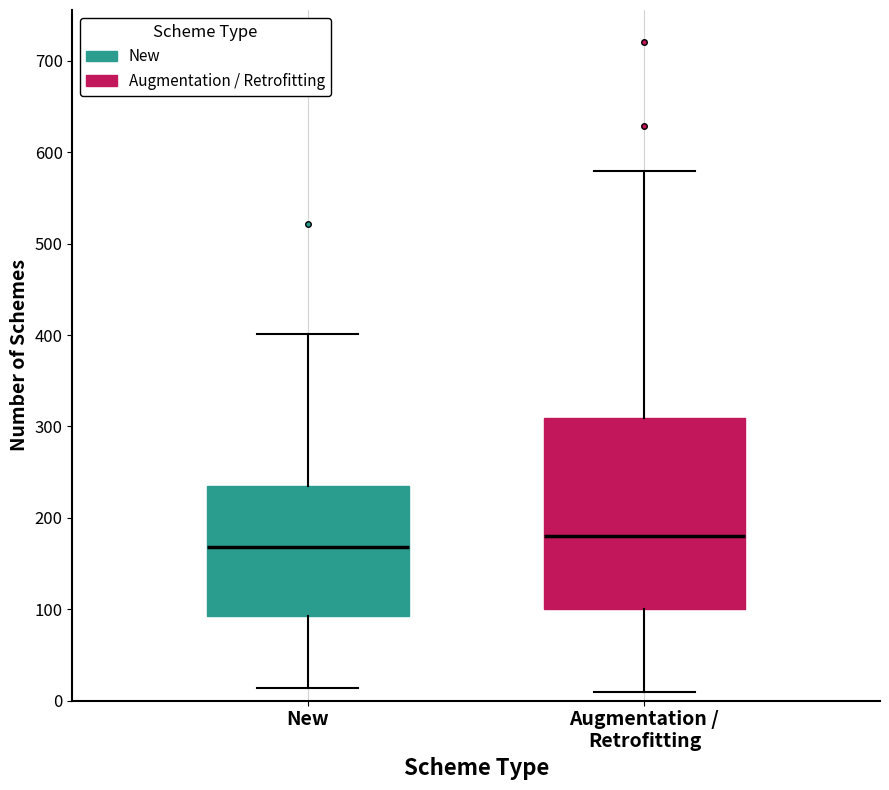

Comparing the boxes themselves (not the whiskers), which one is the tallest?

Augmentation / Retrofitting